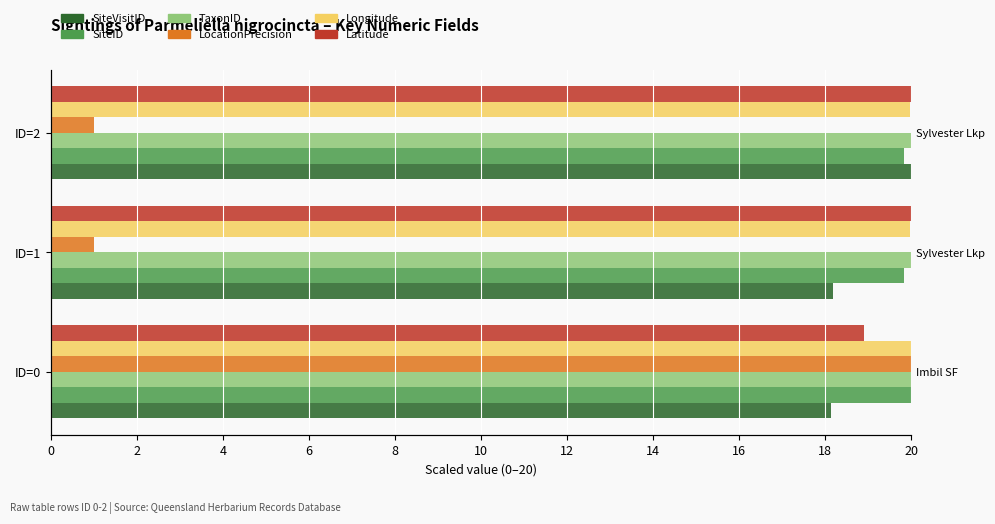

Which series changed the most between 0 and 2?

LocationPrecision